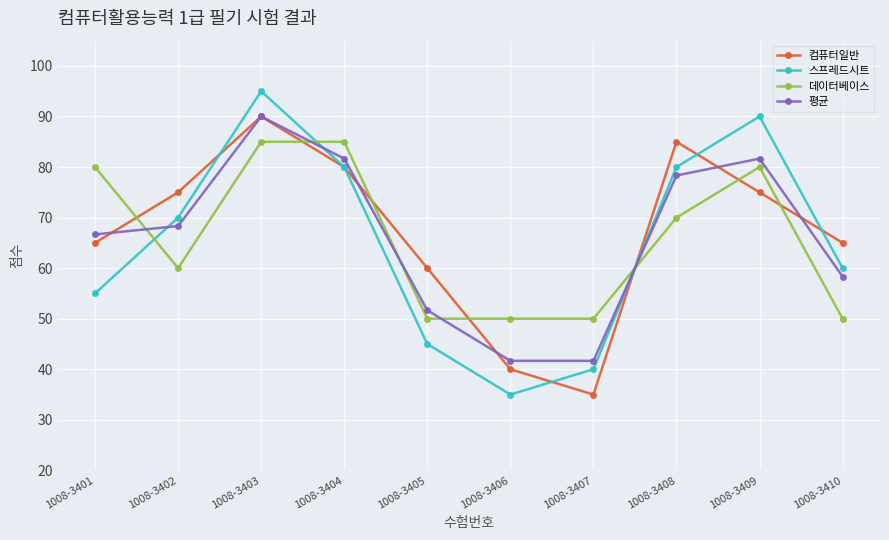

True or false: 컴퓨터일반 has more than 0 points higher than both neighbors.

True